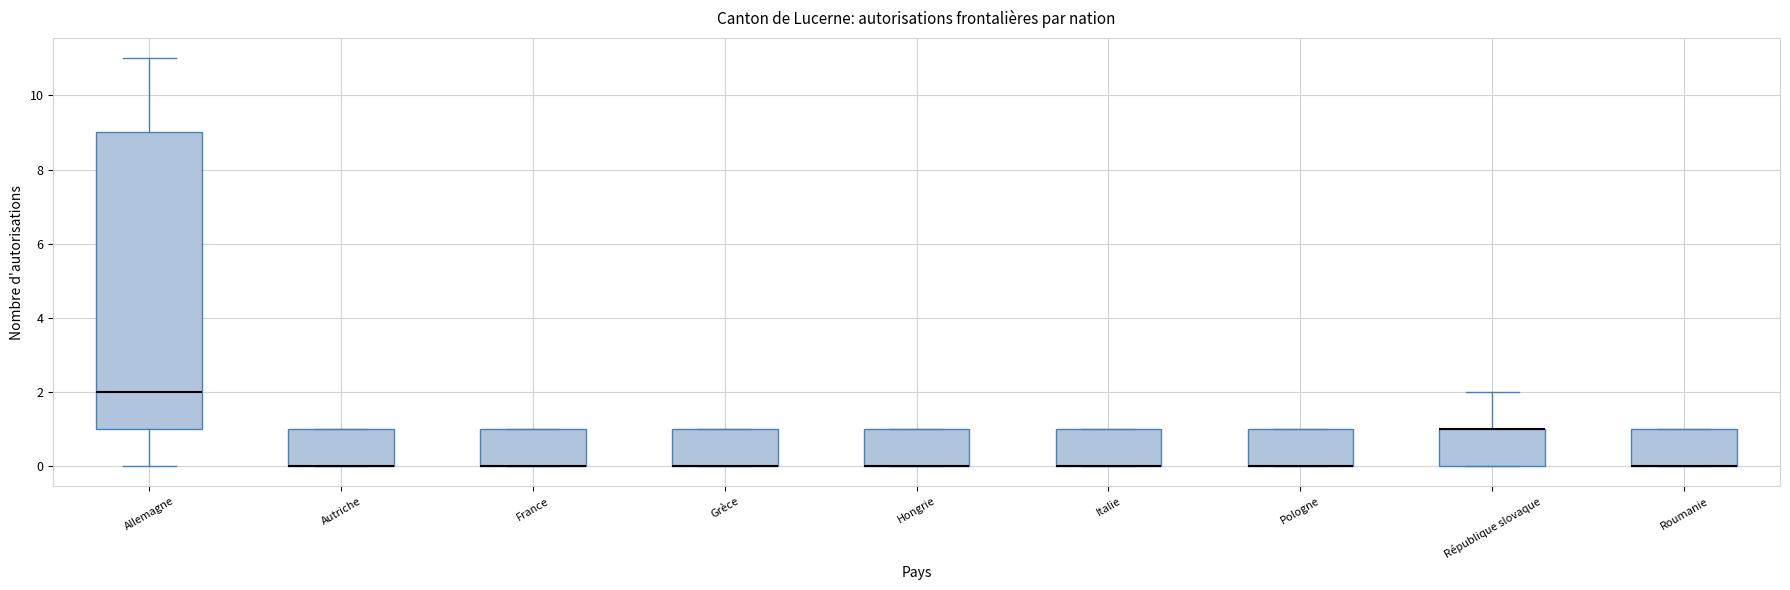

Where is the lower edge of the box for Roumanie on the y-axis? The values are not printed on the chart, so give them approximately, as read against the axis.

0